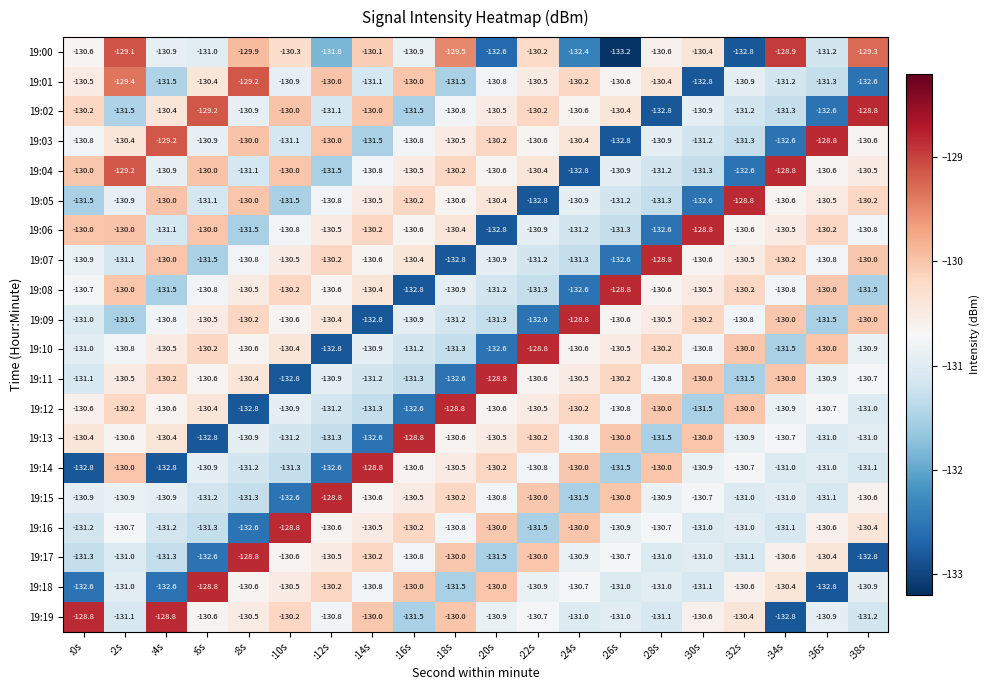

At which category is the sum across all series the highest?

:2s